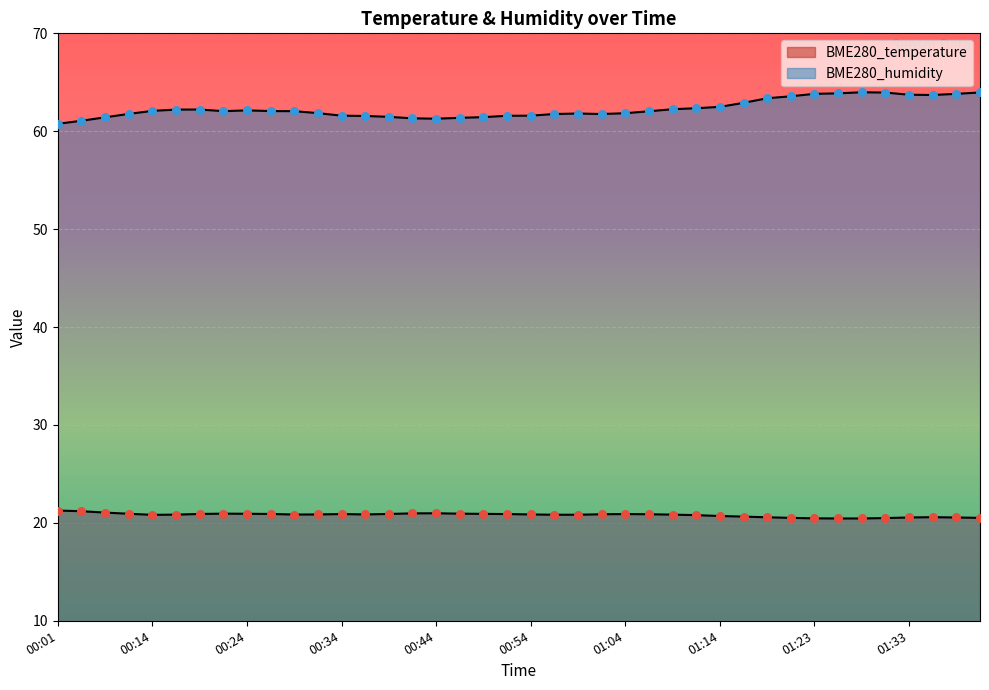

Which series reaches the minimum Y coordinate?

BME280_temperature